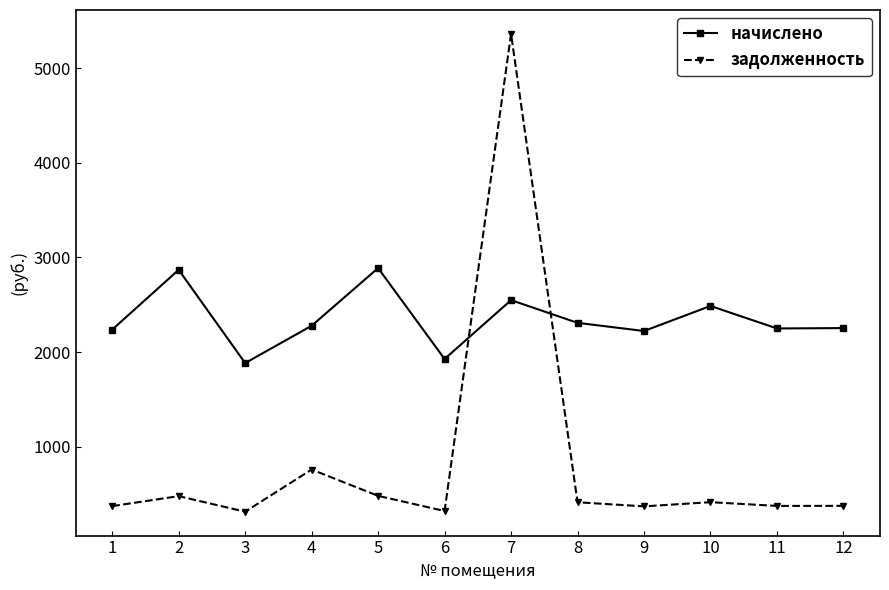

What is the spread (max minus min) of values at 11?

1874.5